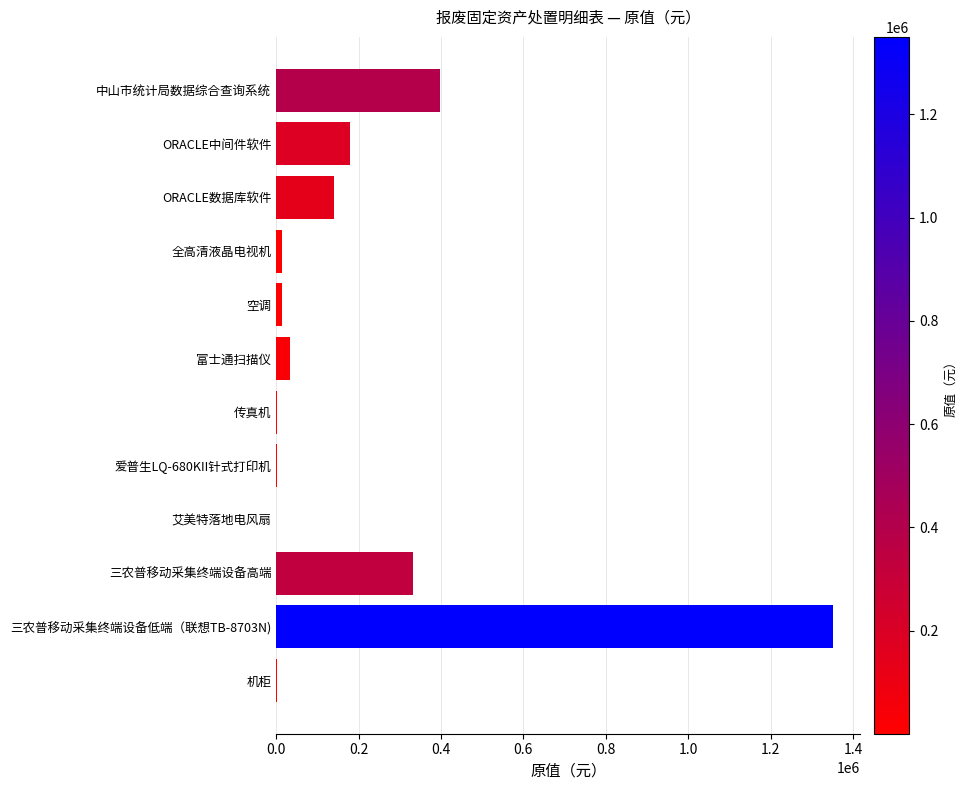

What is the maximum value shown in the chart?

1350000.0